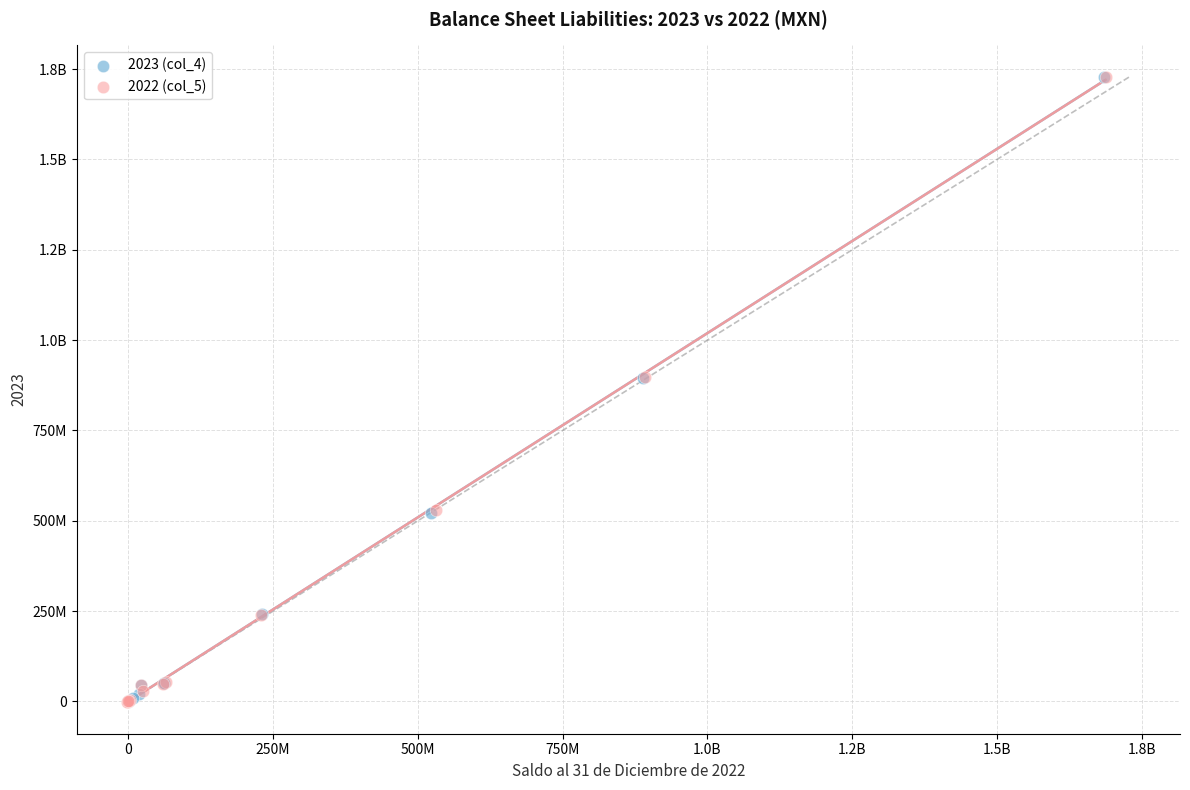

What are all the series names shown in the legend?

2023 (col_4), 2022 (col_5)